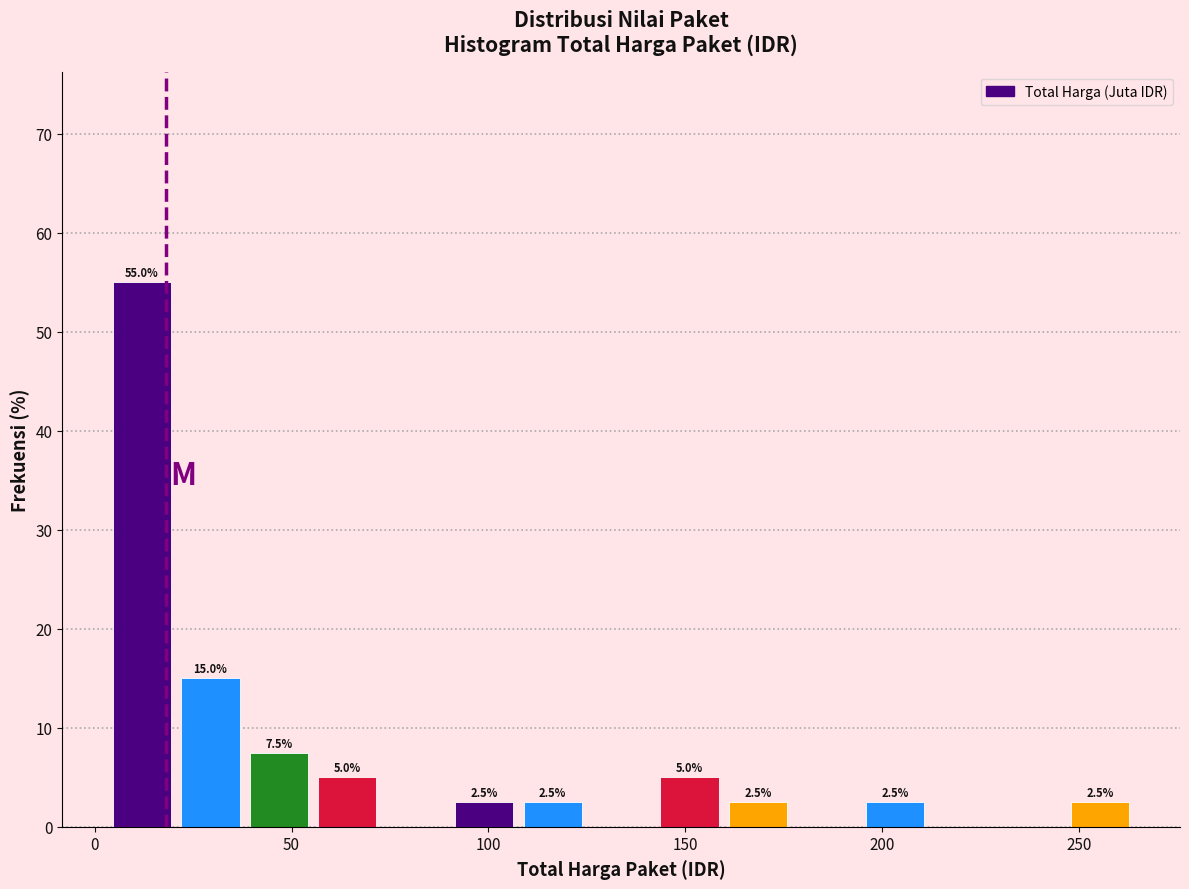

Around what value on the x-axis is the tallest bar? Give the approximate position of its centre, as read against the axis.

10